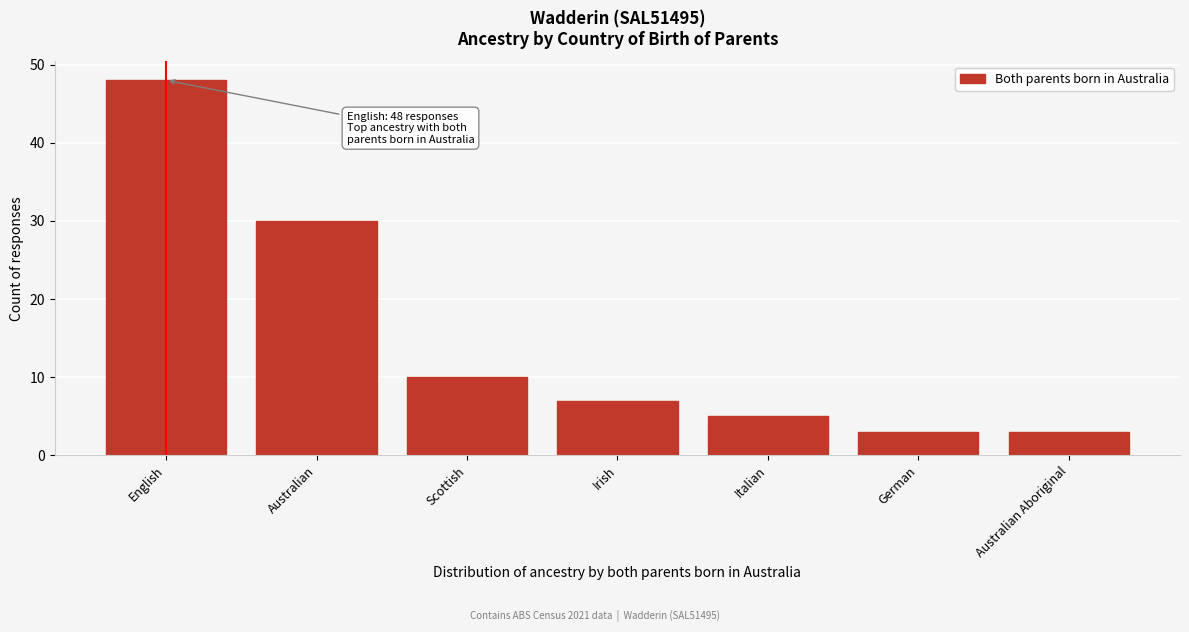

Reading left to right, extract all data points from this chart.

48	30	10	7	5	3	3